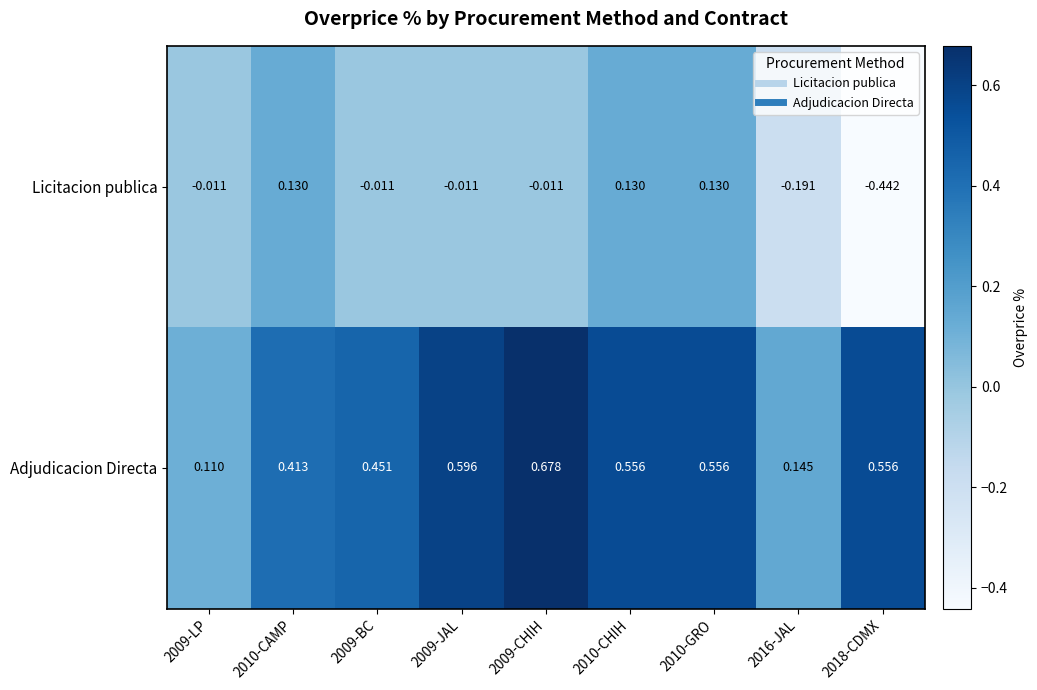

Is the value of Licitacion publica at 2009-CHIH greater than the value of Adjudicacion Directa at 2016-JAL?

No